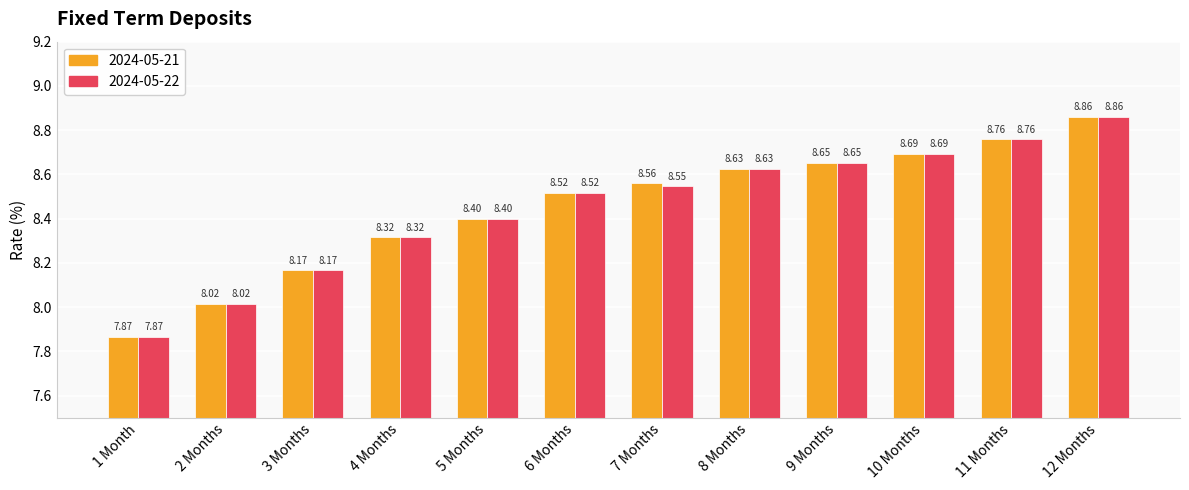

How many values in the 2024-05-21 series are below 8?

1